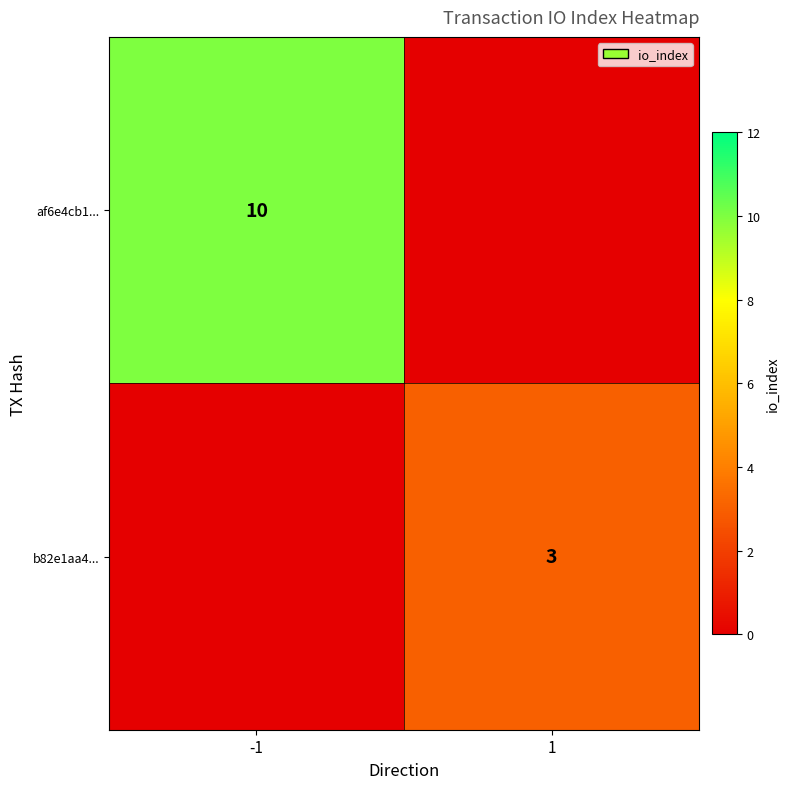

The value of af6e4cb1... at -1 is 4. True or false?

False